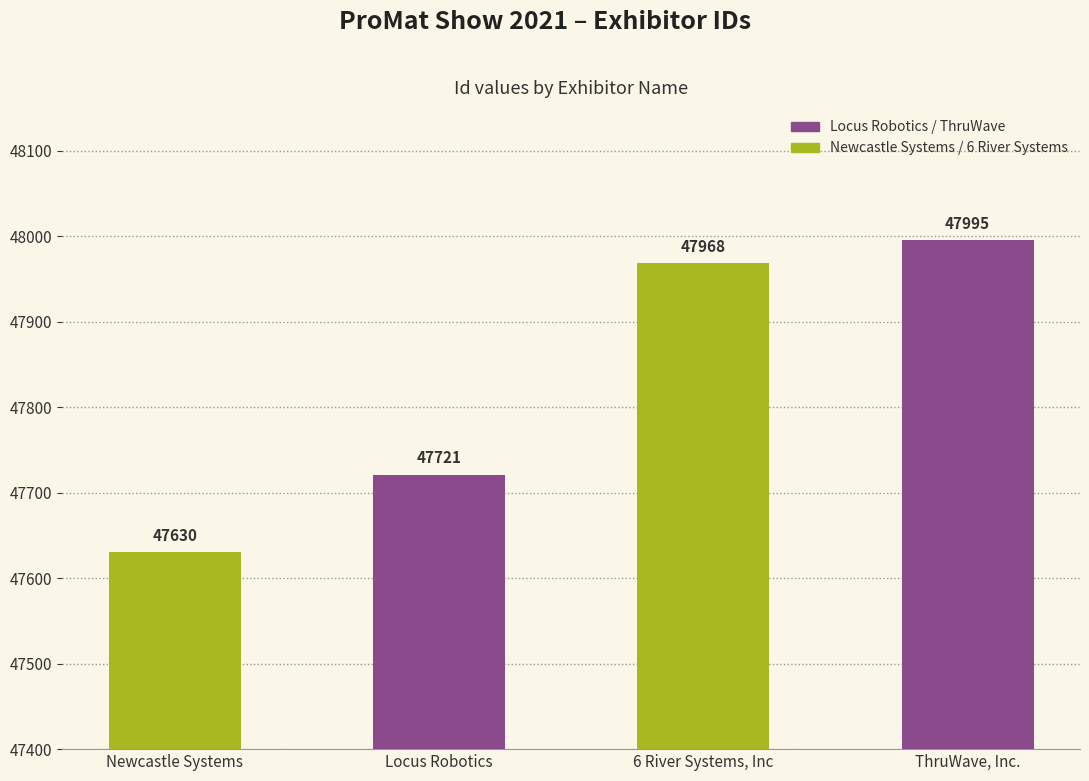

The chart shows a value of 47968 at 6 River Systems, Inc. True or false?

True